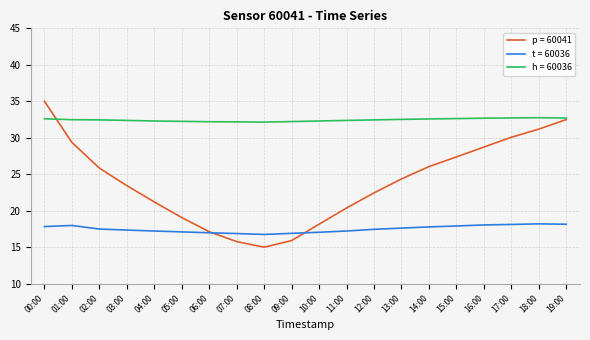

What is the difference between the highest and lowest values at 01:00?

14.5